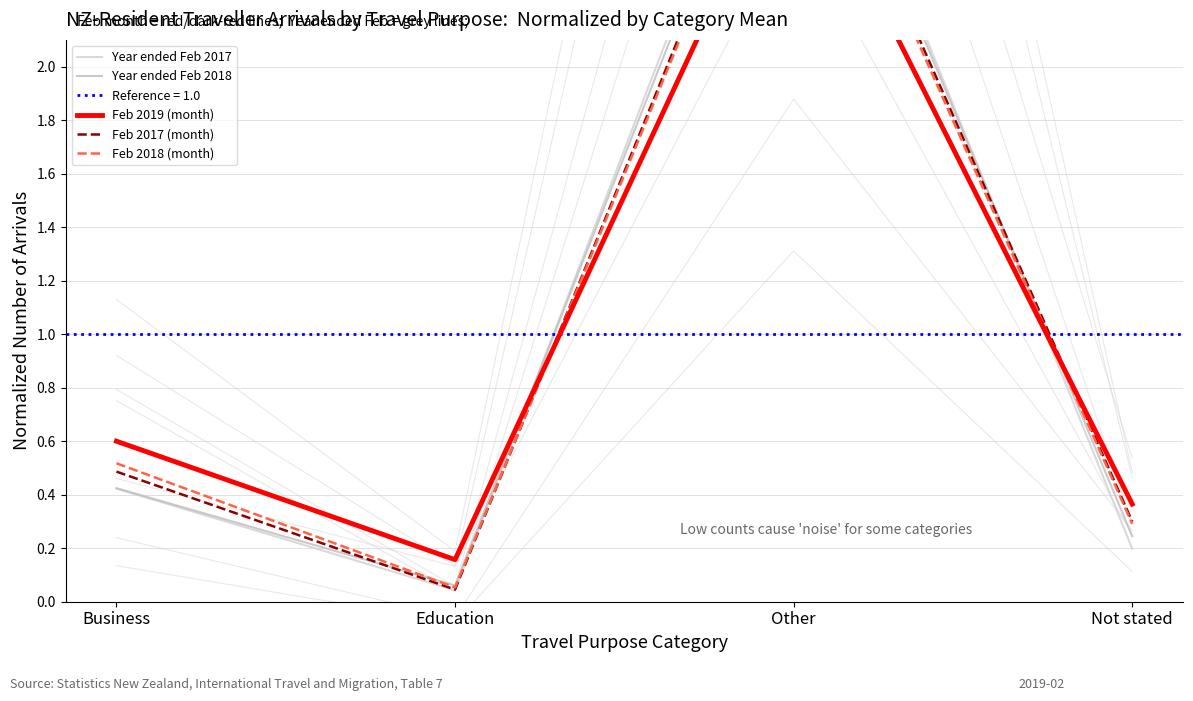

At which label is Year ended Feb 2018 closest to 1?

Business